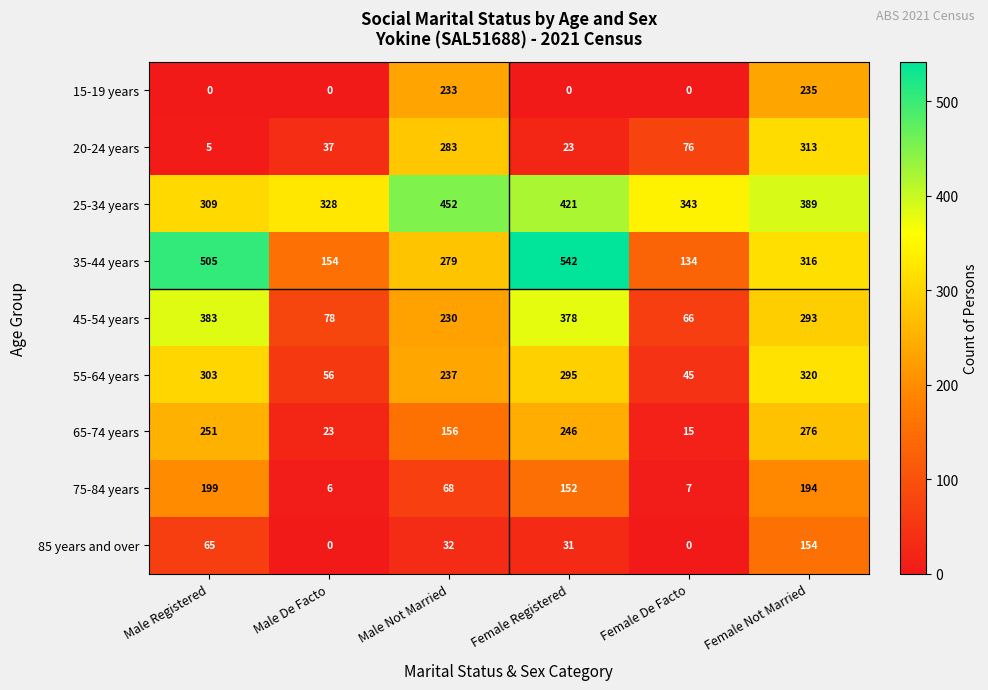

At which label does 20-24 years reach its minimum?

Male Registered